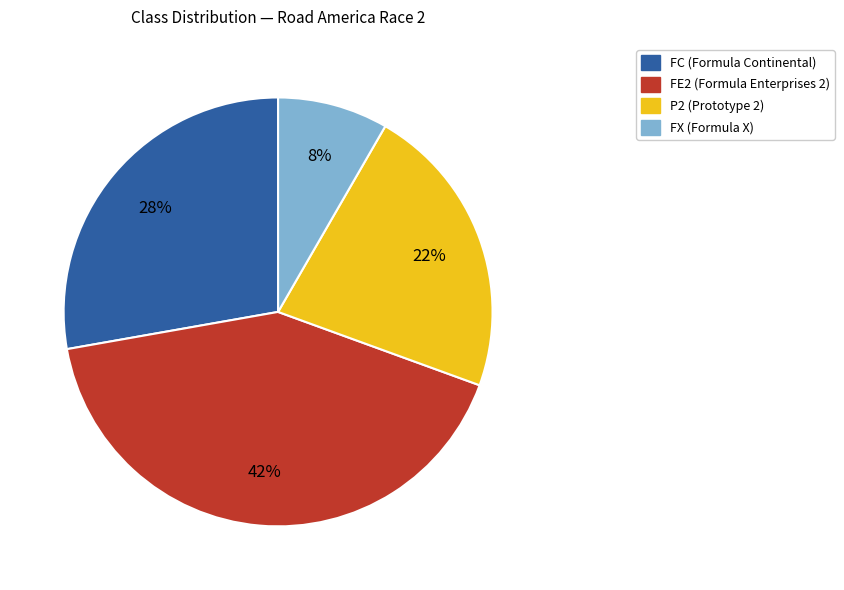

To the nearest percent, what is the average slice percentage?

25%